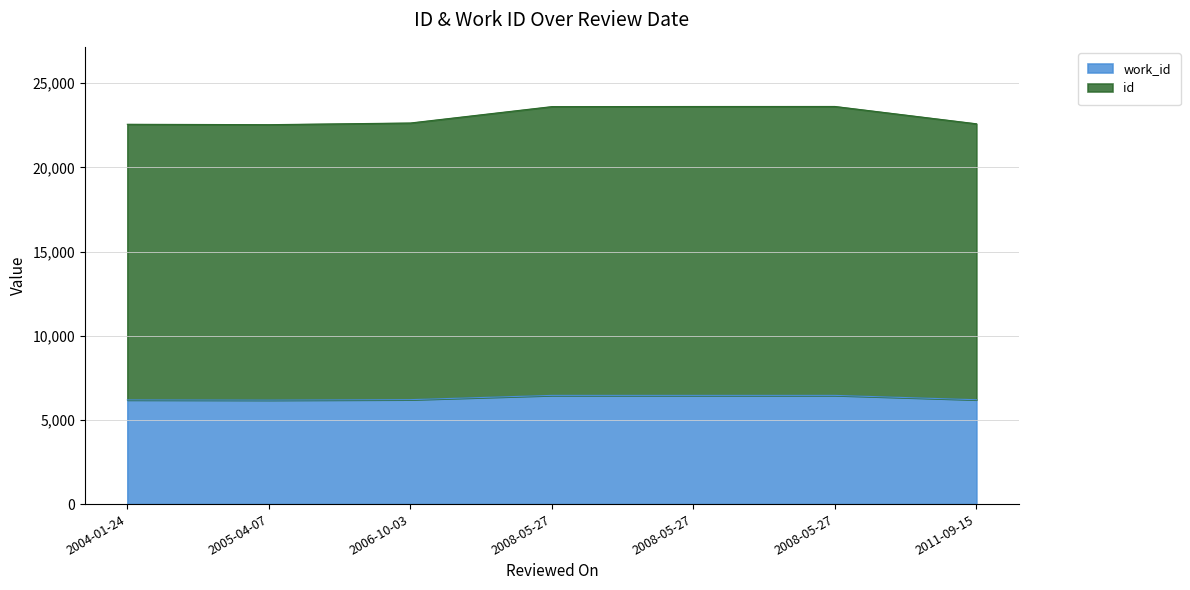

What is the sum of the work_id values at 2008-05-27 and 2011-09-15?

12654